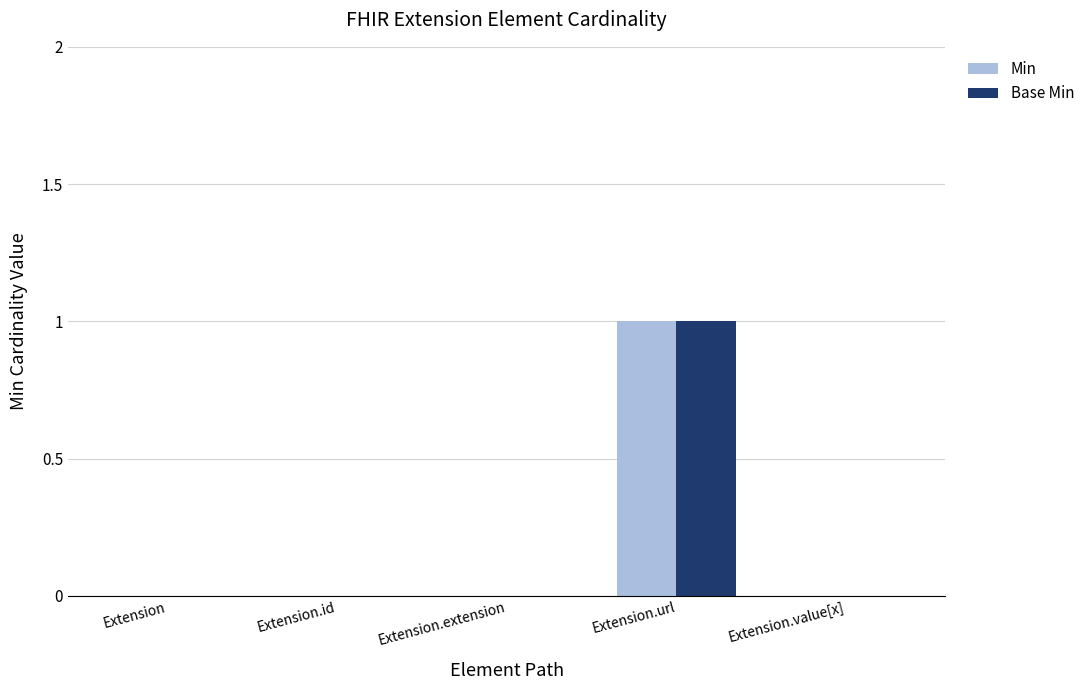

What value does the Base Min series have at Extension.url?

1